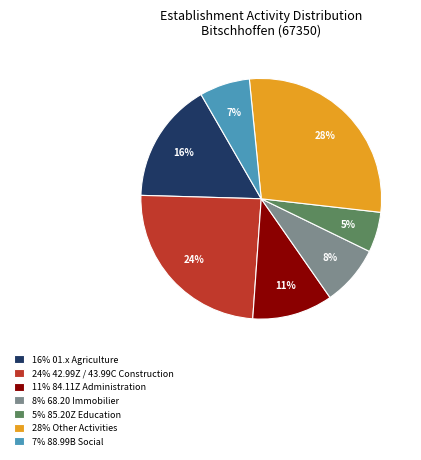

Count the number of slices in the pie.

7